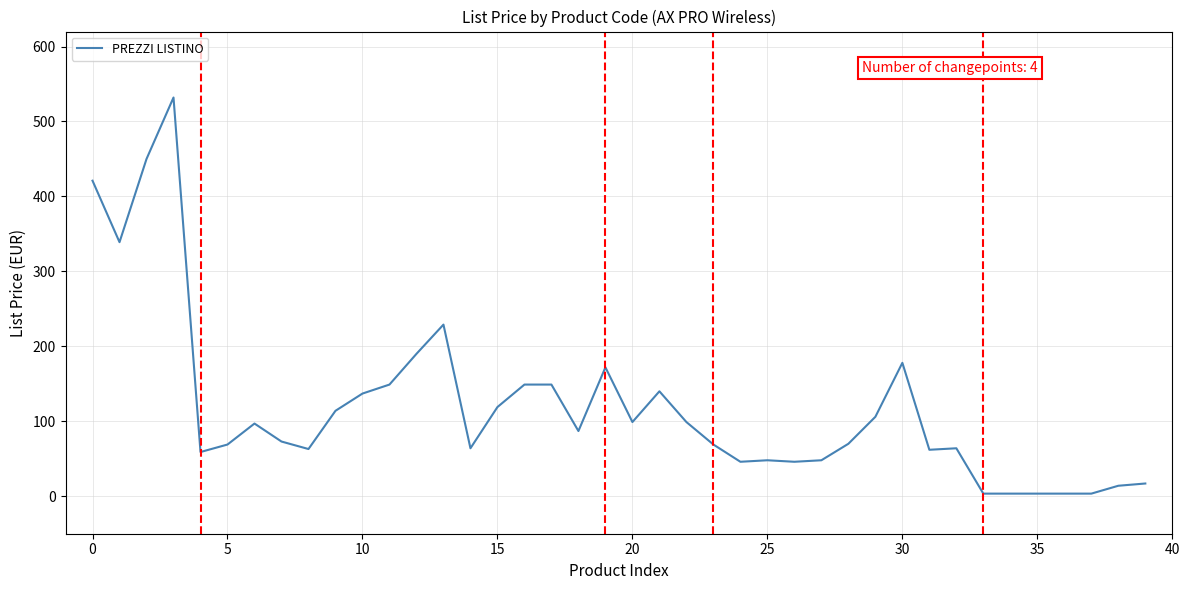

What is the maximum value shown in the chart?

532.0